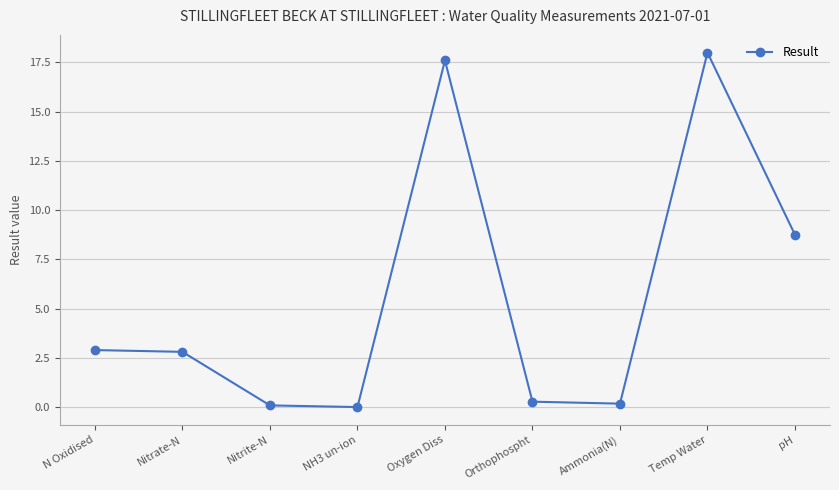

How many interior local valleys (lower than both neighbors) does the data have?

2